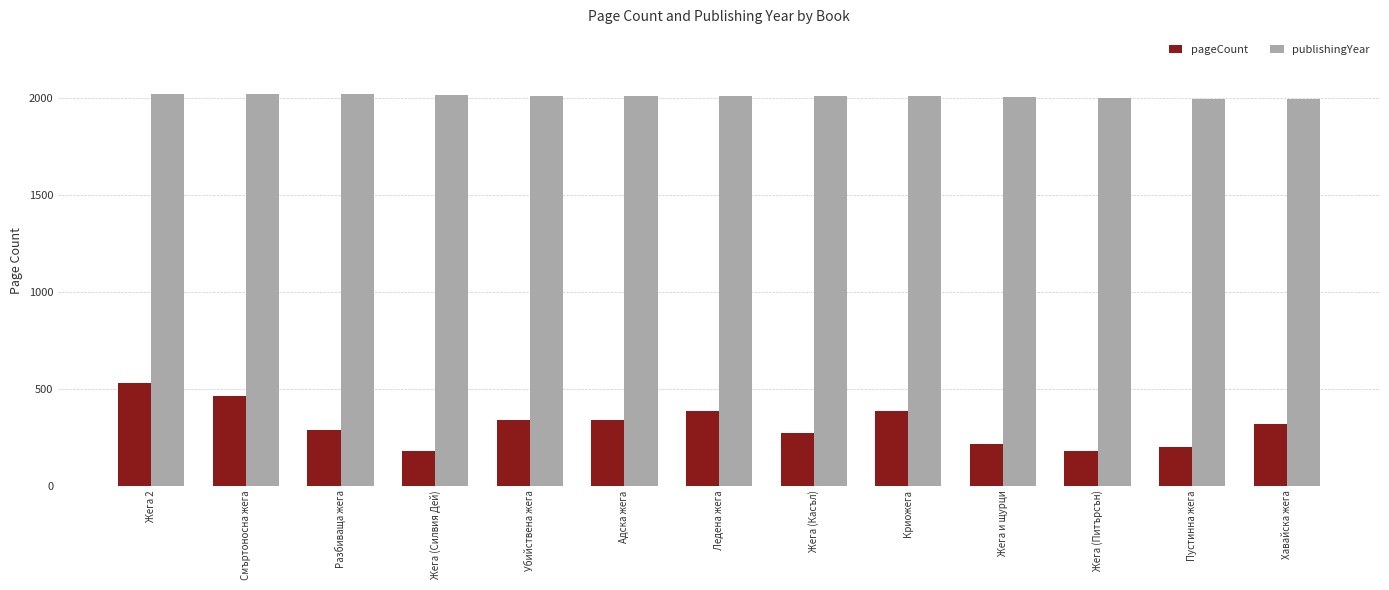

At how many categories does at least one series exceed 681?

13